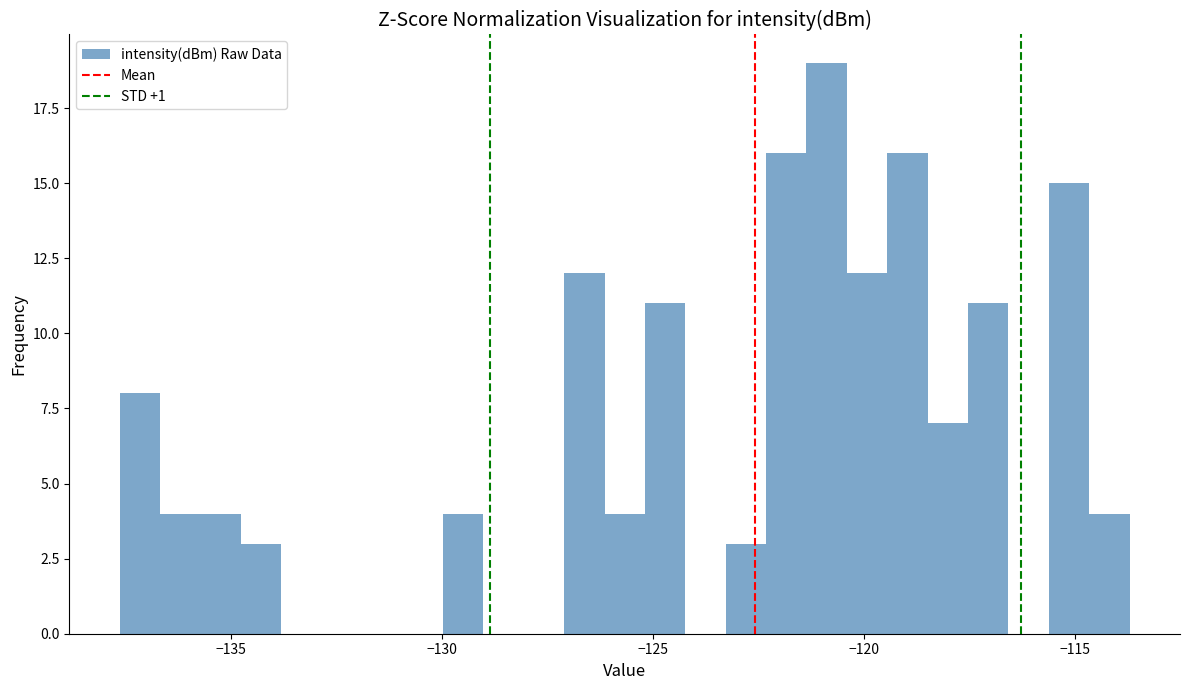

Around what value on the x-axis is the tallest bar? Give the approximate position of its centre, as read against the axis.

-121.0